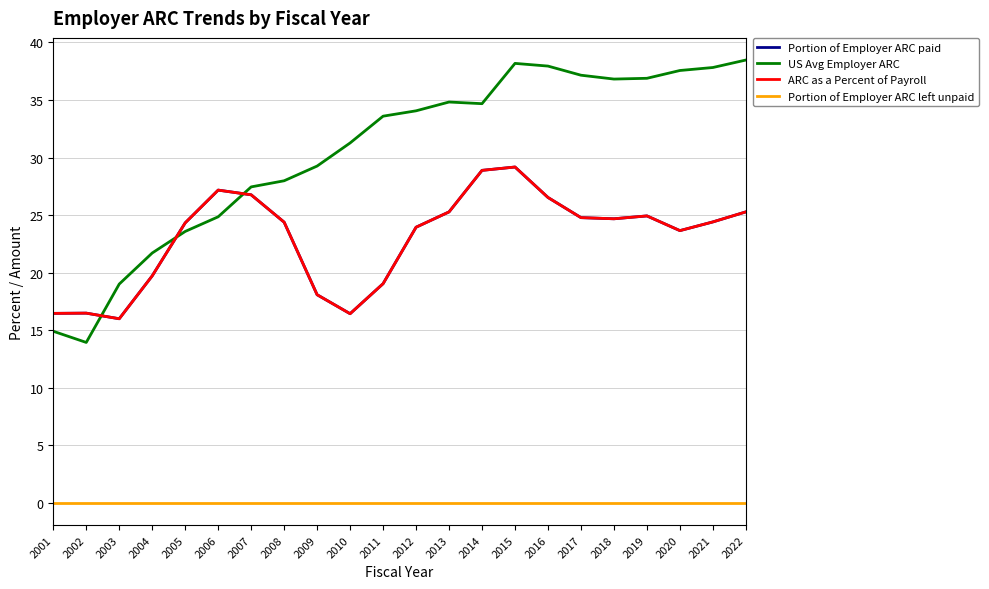

What is the greatest value displayed?

38.5